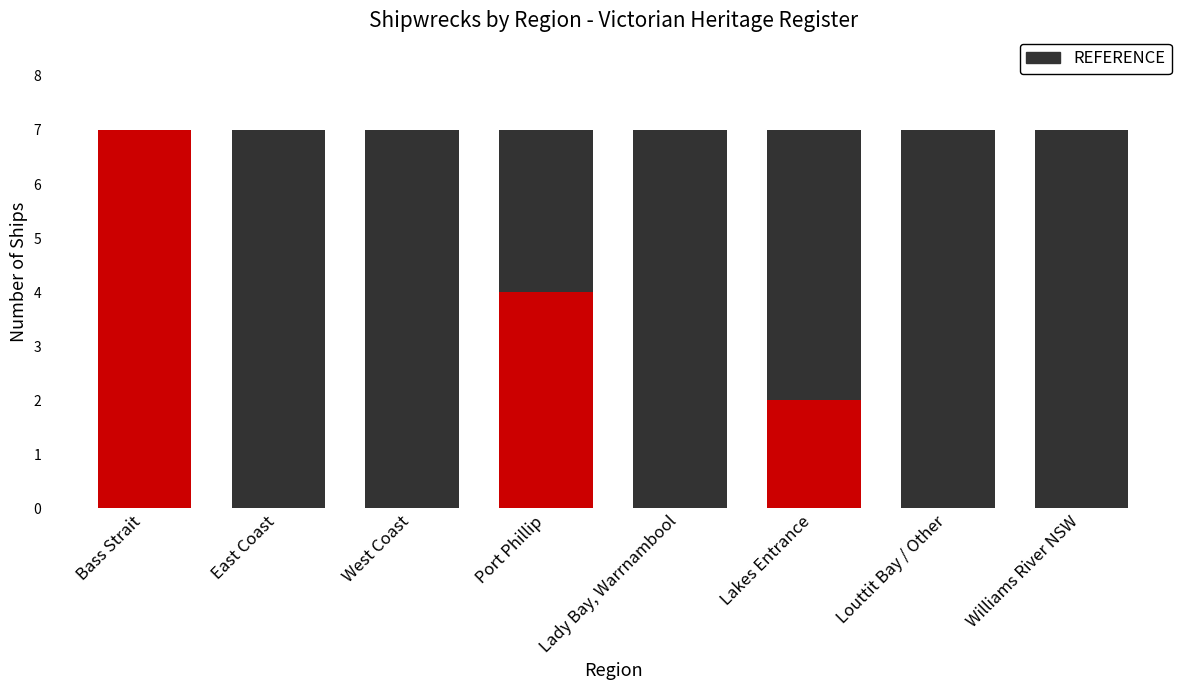

How many distinct data groups are displayed?

1